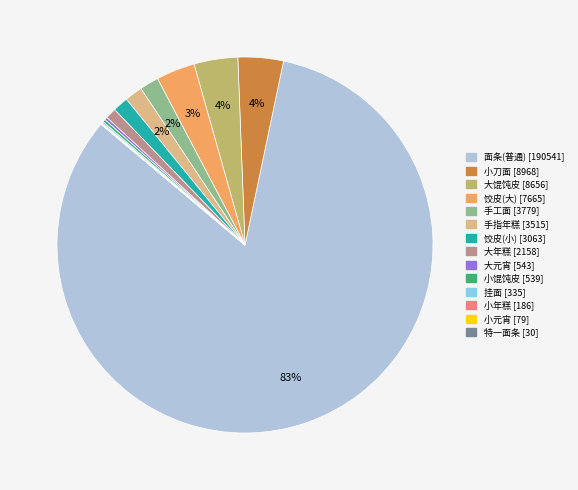

Combined, do 面条(普通) and 手工面 account for over 50%?

Yes